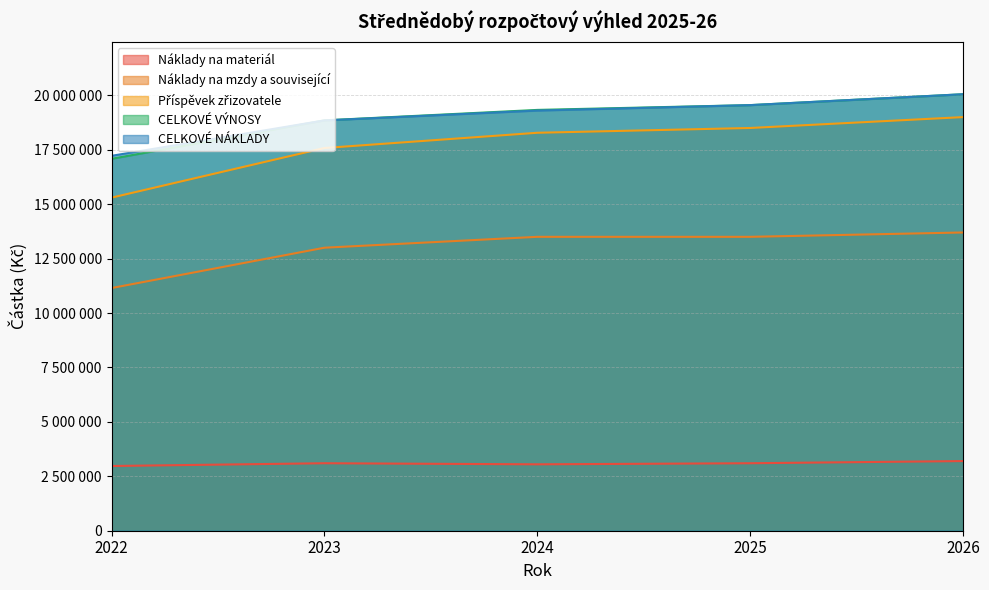

What is the total value across all series at 2023?

71377000